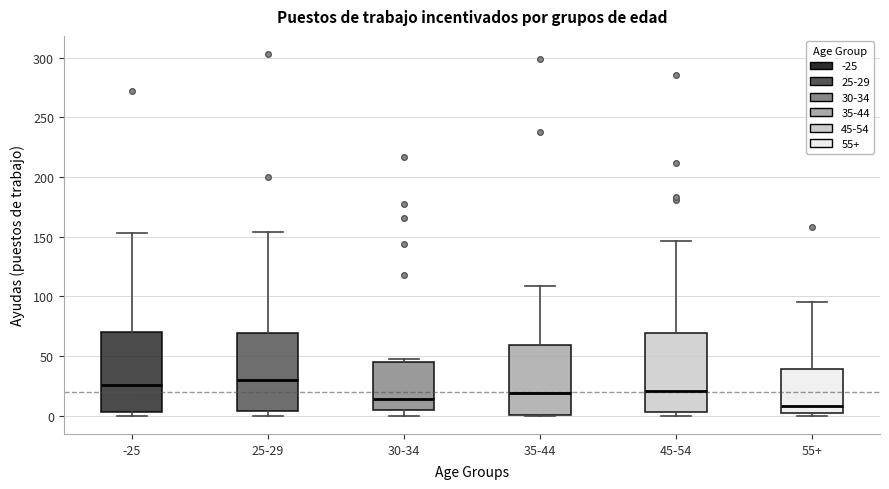

Where is the upper edge of the box for 45-54 on the y-axis? The values are not printed on the chart, so give them approximately, as read against the axis.

70